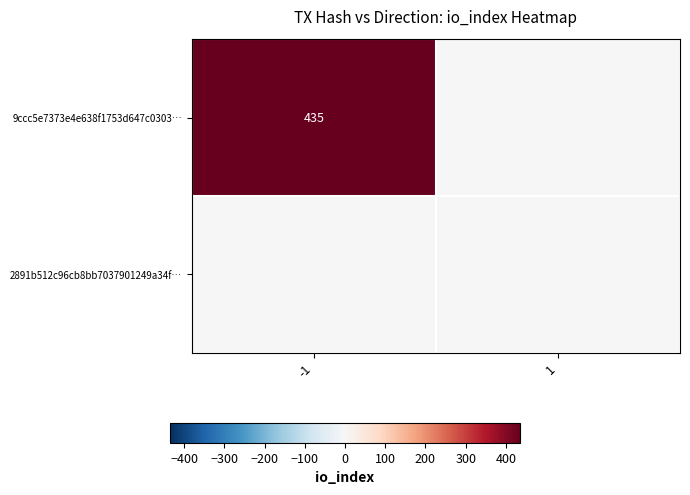

Which series has the largest range (max minus min)?

9ccc5e7373e4e638f1753d647c0303…